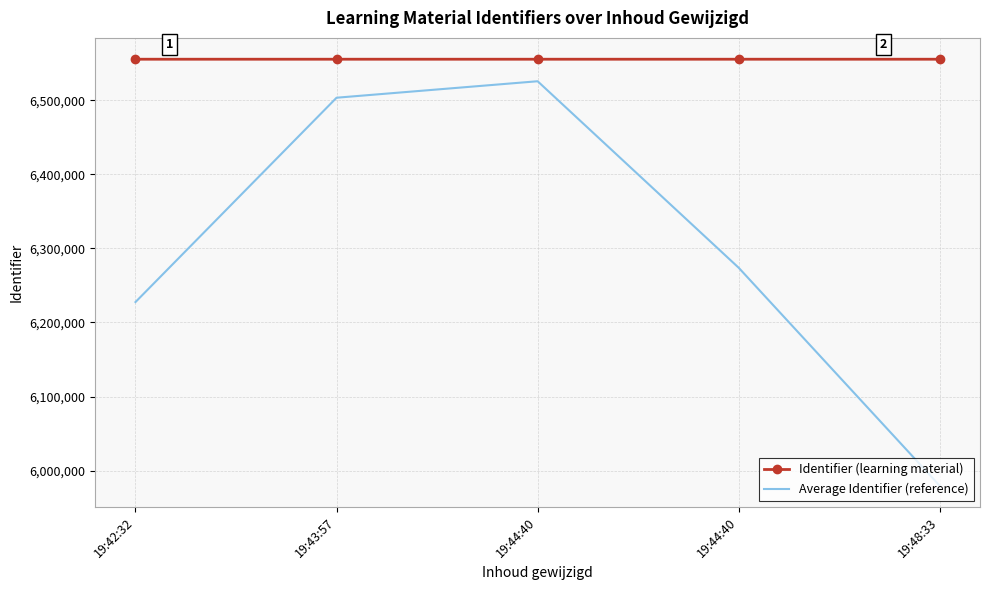

What is the difference between the highest and lowest values at 19:44:40?

29727.1